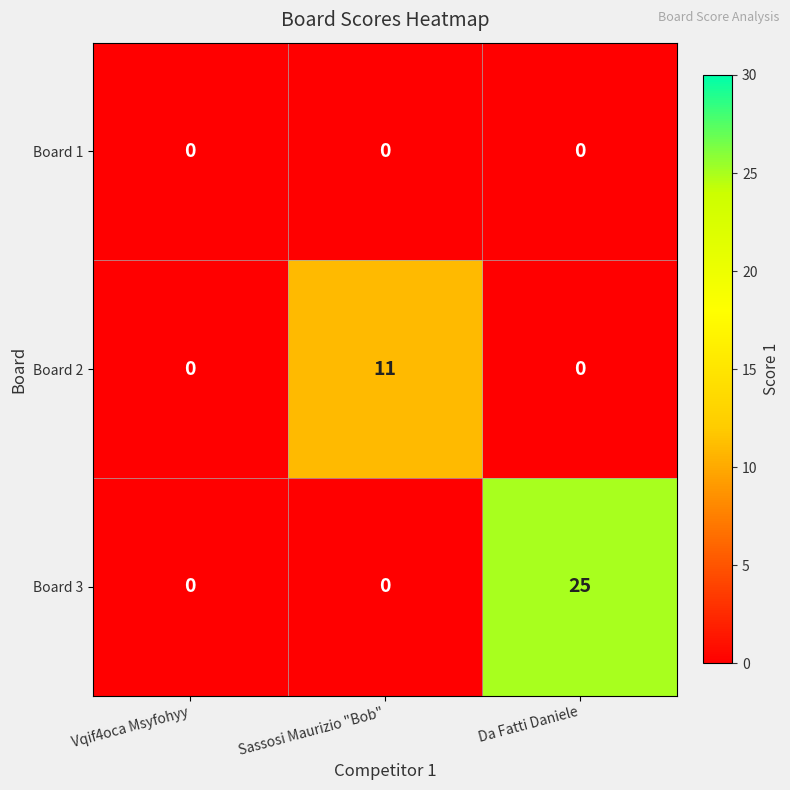

Reading left to right, transcribe all the data shown in this chart.

Board 1: 0	0	0
Board 2: 0	11	0
Board 3: 0	0	25